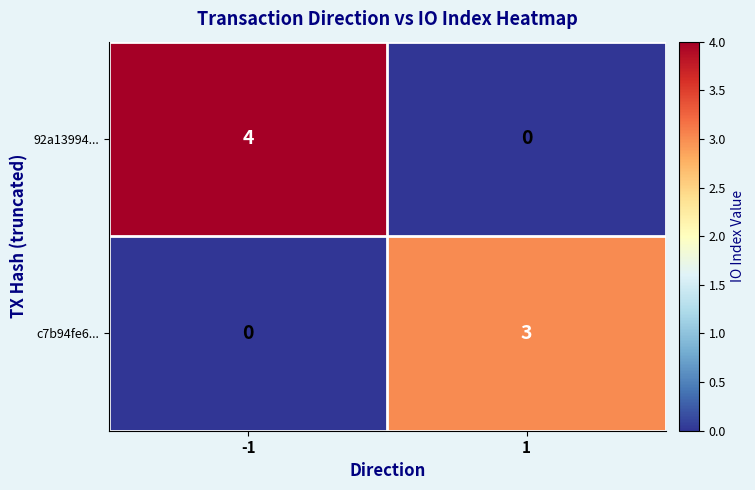

What is the maximum value shown in the chart?

4